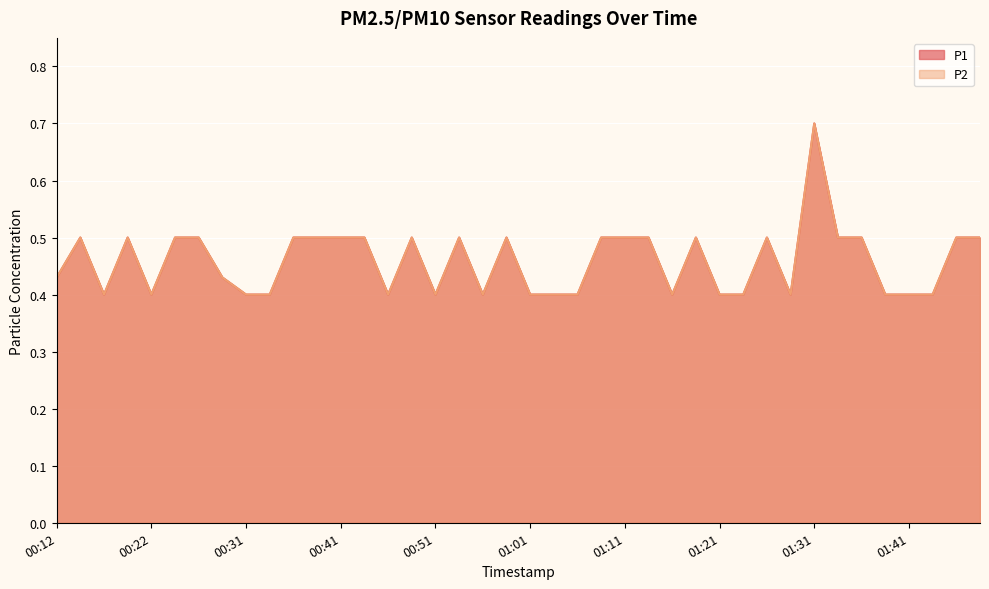

How many data points does each series have?

40